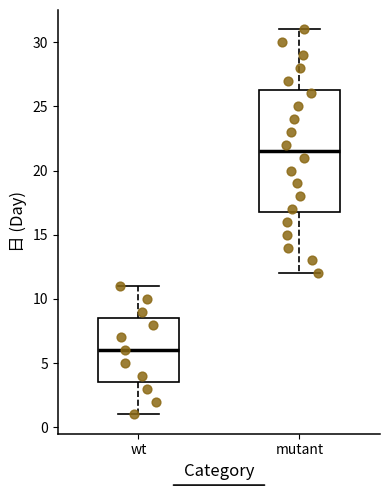

Reading left to right, transcribe this box plot: for each box, give where its median line is, the range the box spans, and where its two whiskers end, as read against the y-axis. The values are not printed on the chart, so give them approximately, as read against the axis.

wt: median 6.0, box 3.5 to 8.5, whiskers 1.0 to 11.0
mutant: median 21.5, box 17.0 to 26.5, whiskers 12.0 to 31.0